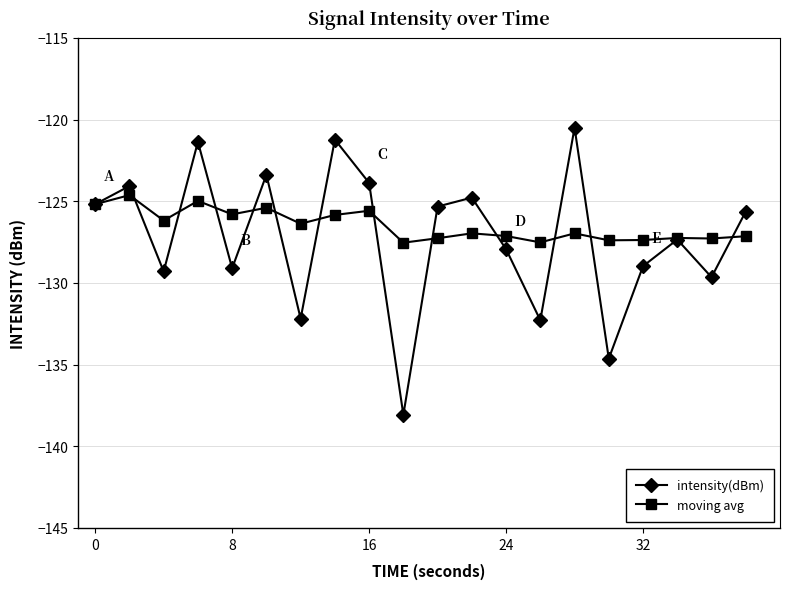

How many data points in intensity(dBm) are above -125?

7